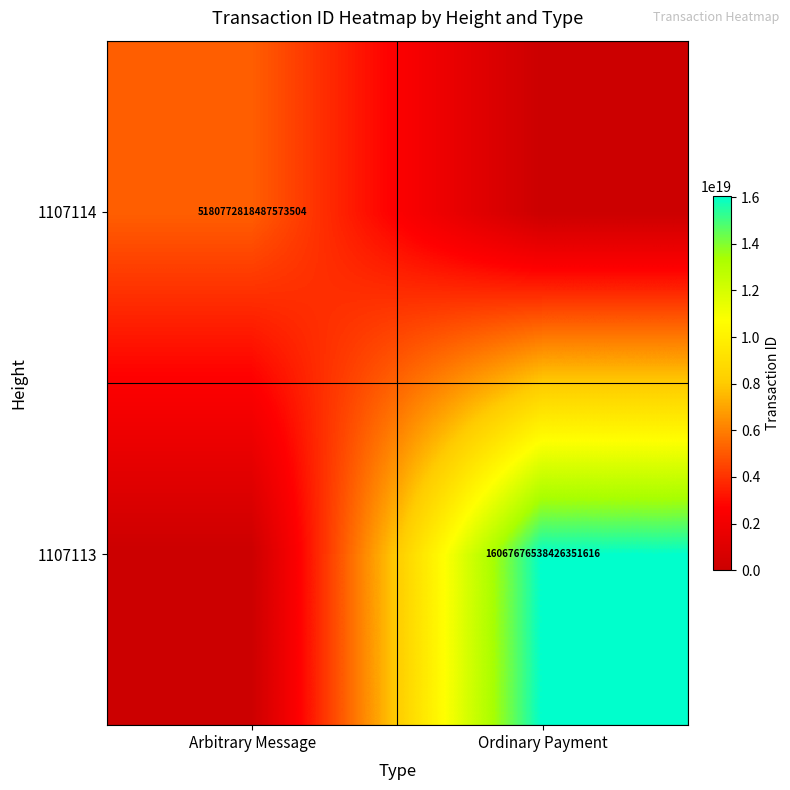

The value of 1107114 at Arbitrary Message is 6979708429759228928. True or false?

False